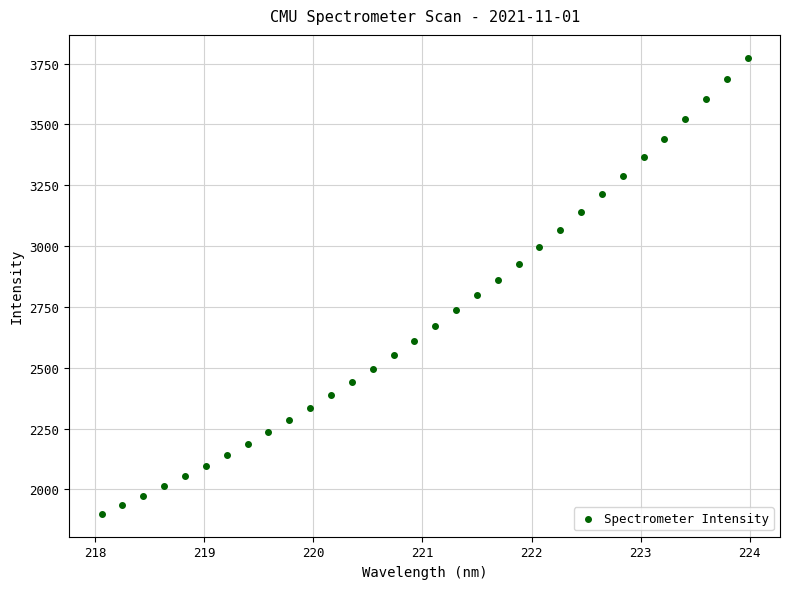

What is the range of X values (max minus min)?

5.9